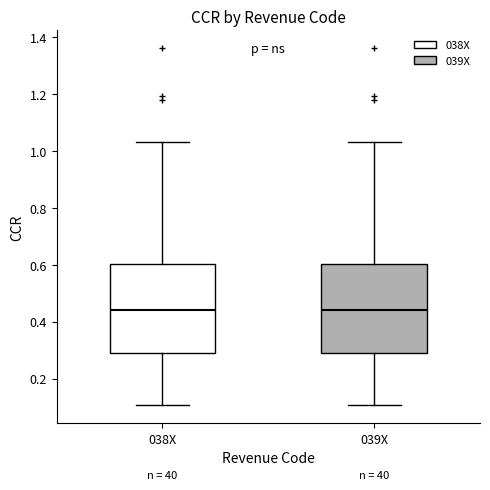

Reading left to right, read every box against the y-axis: the position of its median line, the range the box covers, and the ends of its whiskers. The values are not printed on the chart, so give them approximately, as read against the axis.

038X: median 0.44, box 0.28 to 0.60, whiskers 0.10 to 1.04
039X: median 0.44, box 0.28 to 0.60, whiskers 0.10 to 1.04